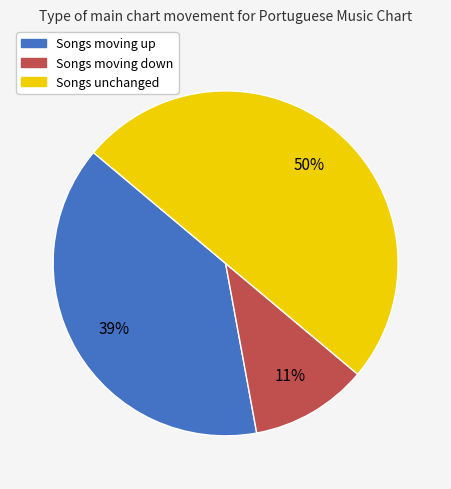

Is the sum of Songs moving up and Songs unchanged greater than half?

Yes